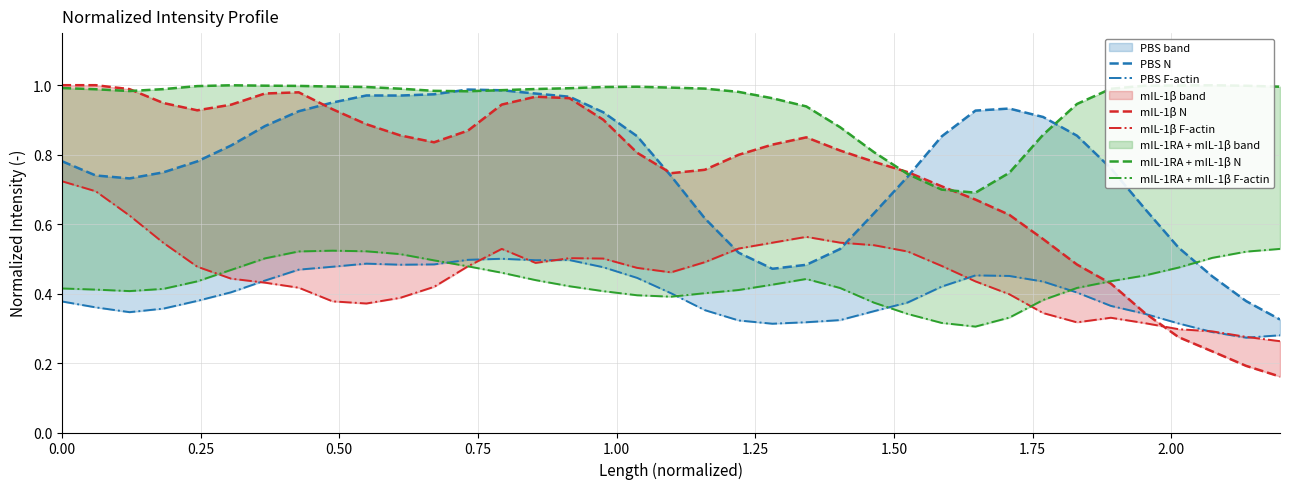

List the series in order of their peak value, highest first.

mIL-1β N, mIL-1RA + mIL-1β N, PBS N, mIL-1β F-actin, mIL-1RA + mIL-1β F-actin, PBS F-actin